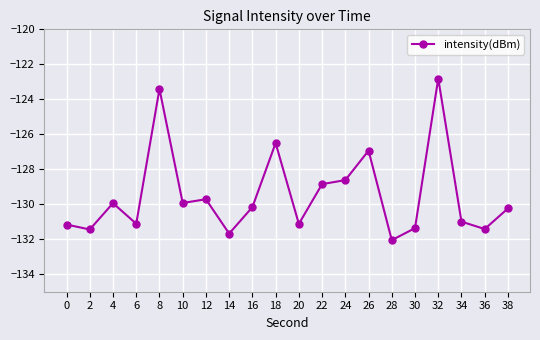

Which category has the lowest value across all series?

28